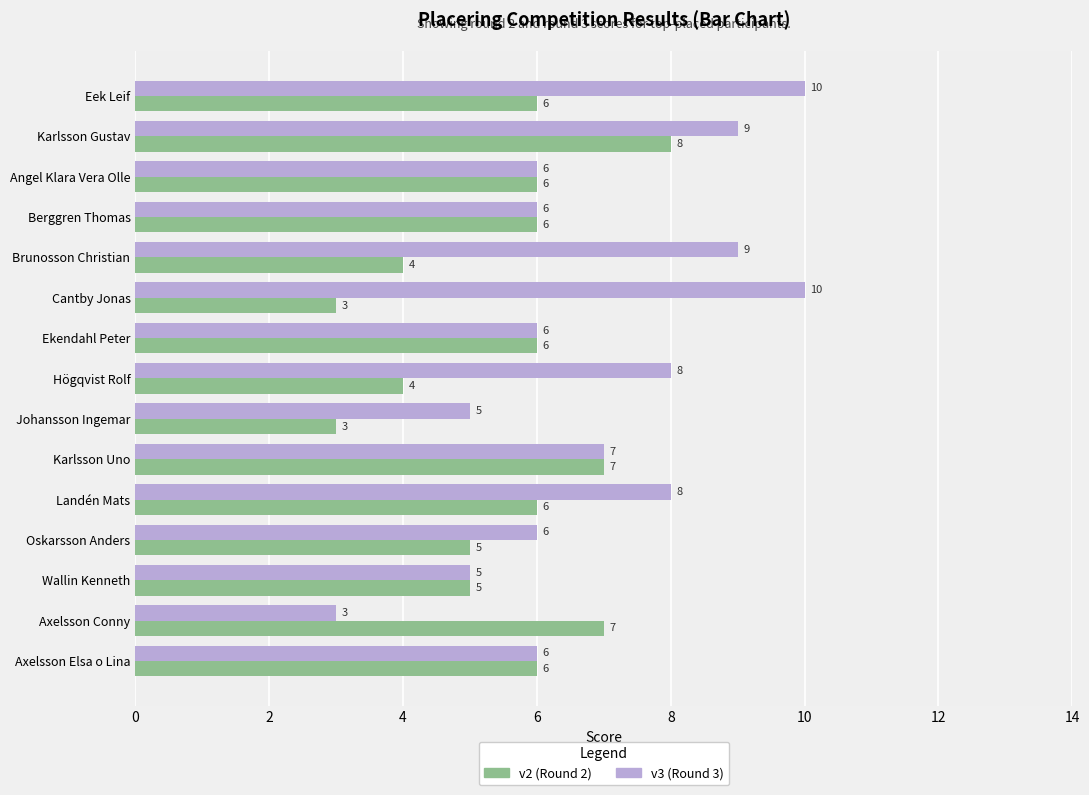

What is the minimum value shown in the chart?

3